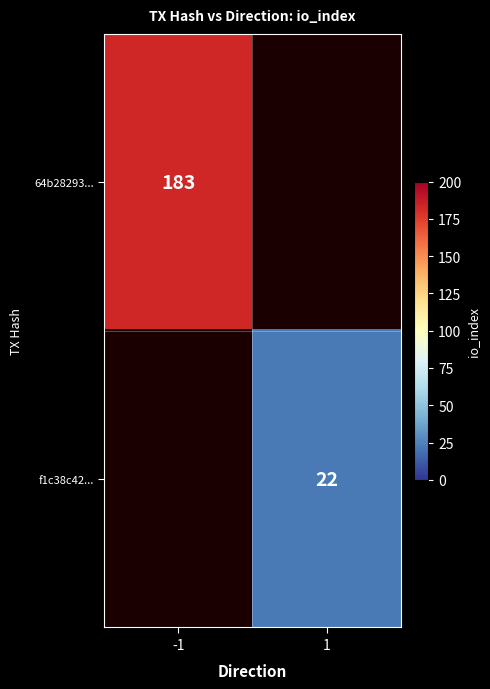

Is it true that f1c38c42... equals 36 at 1?

False